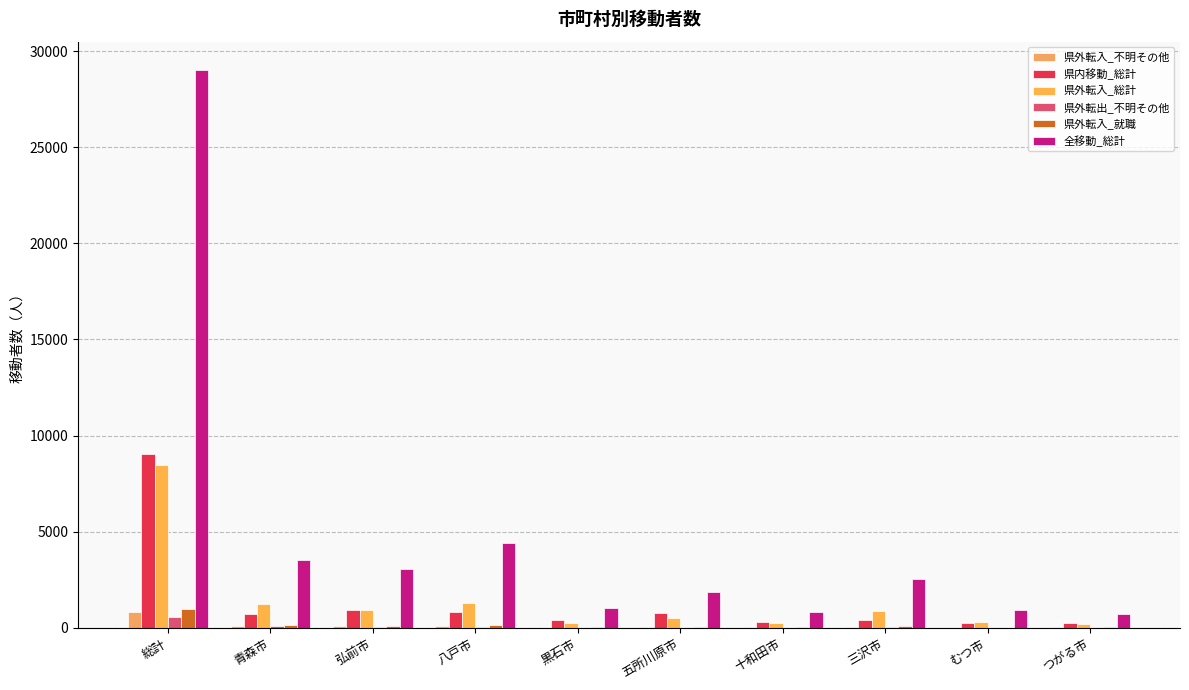

What is the difference between the 県外転入_不明その他 values at 五所川原市 and 青森市?

43